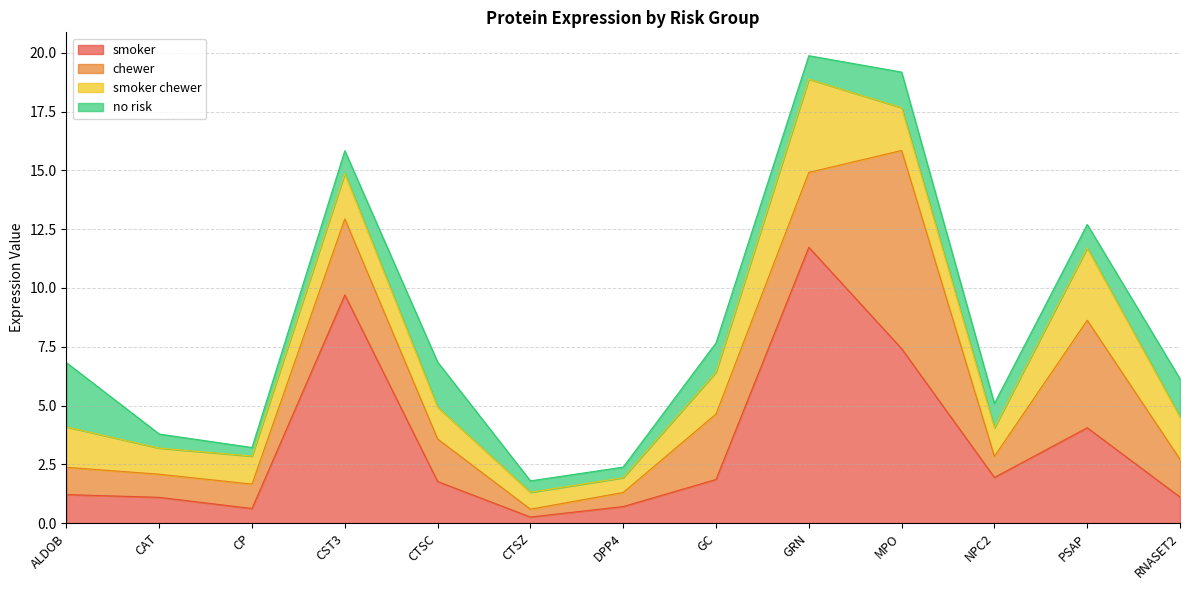

How many values in the smoker series are below 1?

3